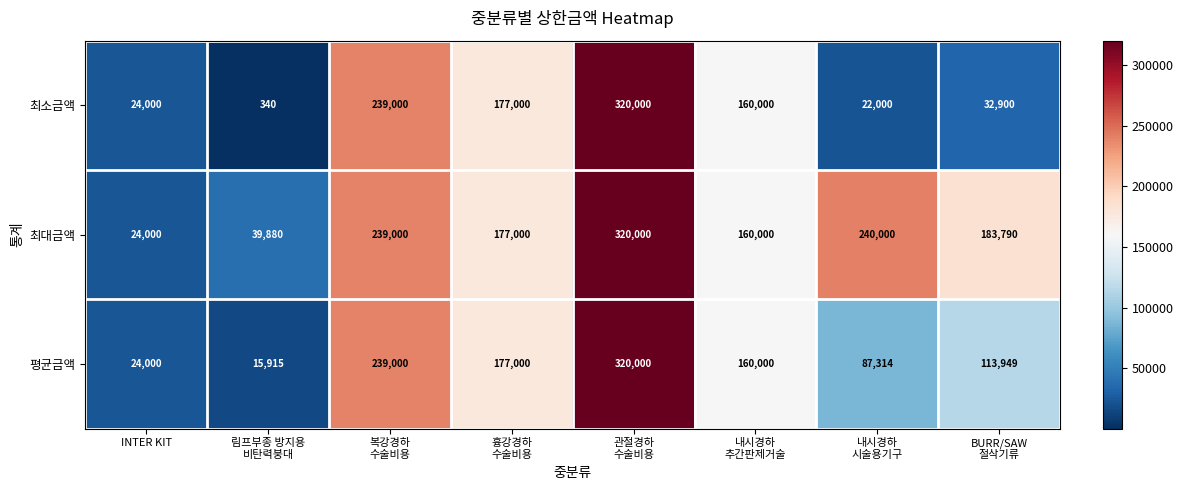

What is the minimum value for 최소금액?

340